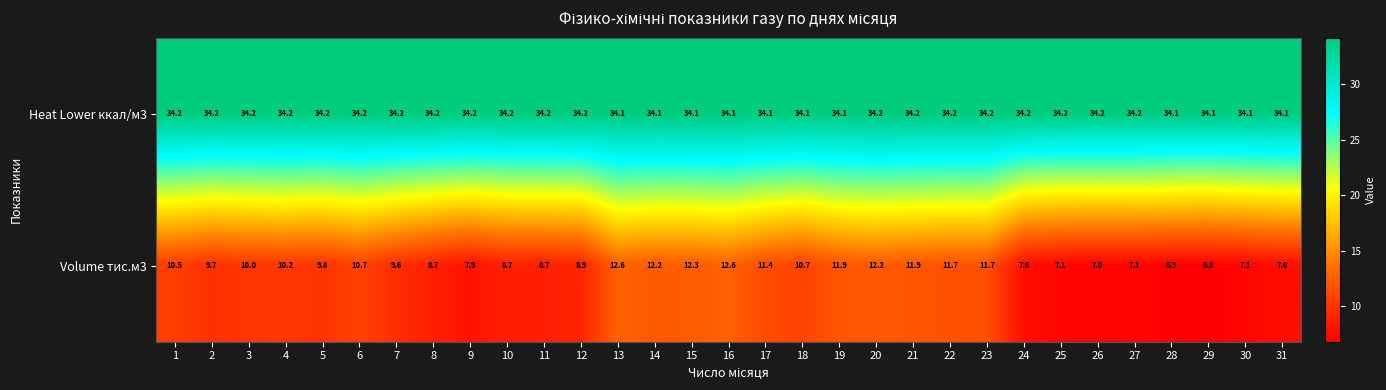

How many data points does each series have?

31